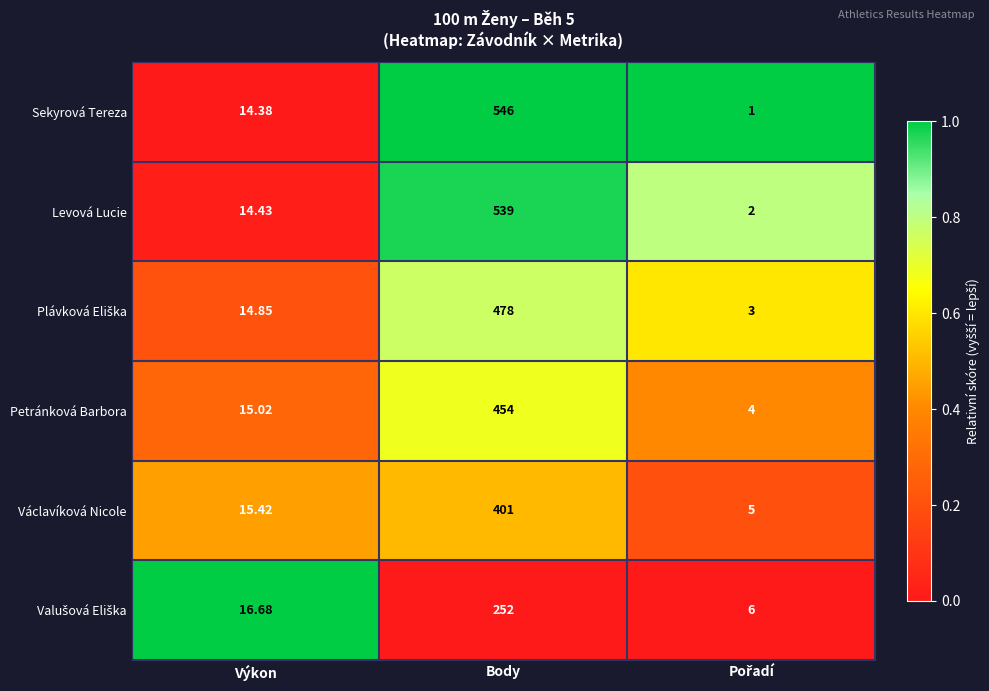

Which series has the widest spread of values?

Sekyrová Tereza